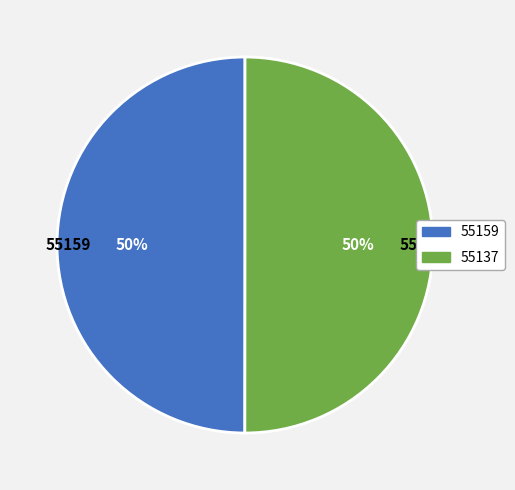

To the nearest percent, what percentage of the pie is 55159?

50%